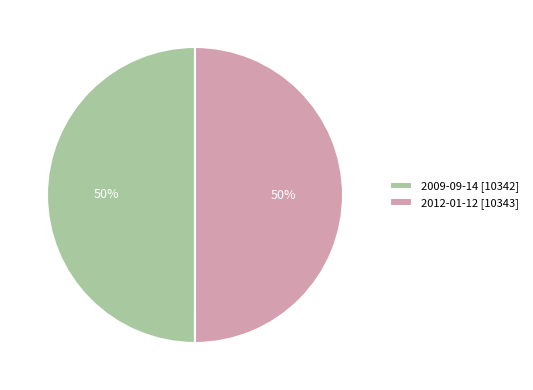

Is it true that 2009-09-14 [10342] is 50% of the pie?

True